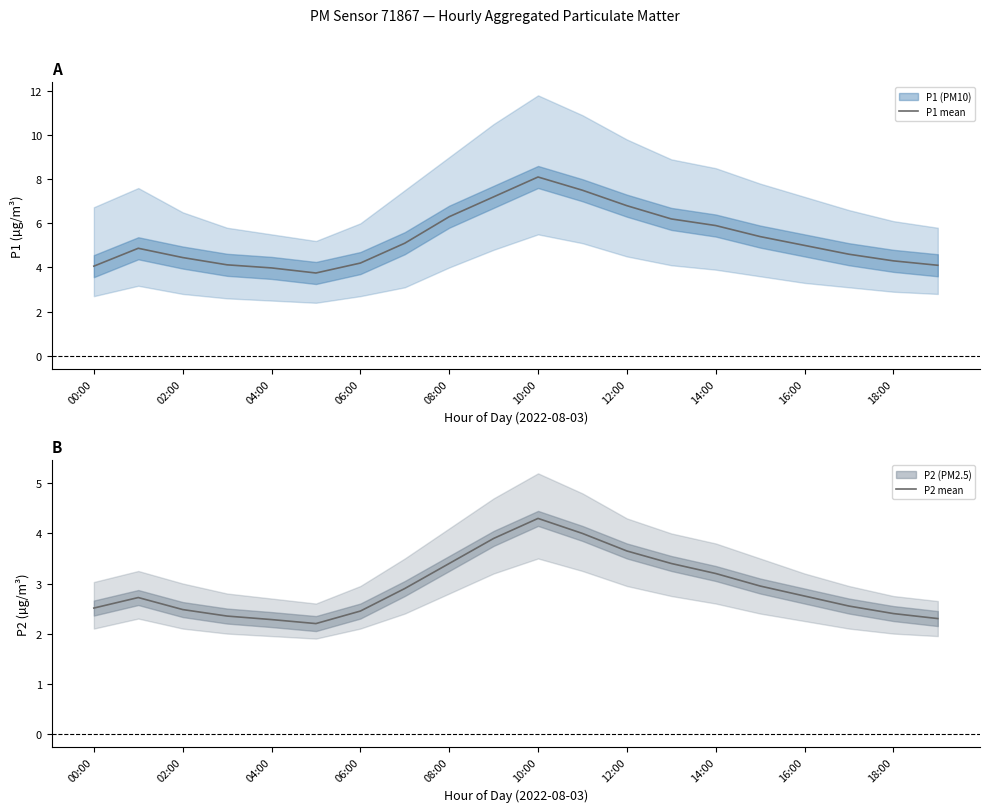

What is the sum of the P1 mean values at 10 and 19?

12.2